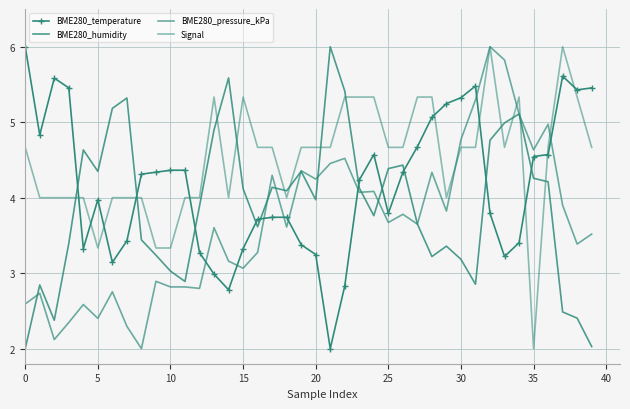

What is the sum of all BME280_pressure_kPa values?

146.6